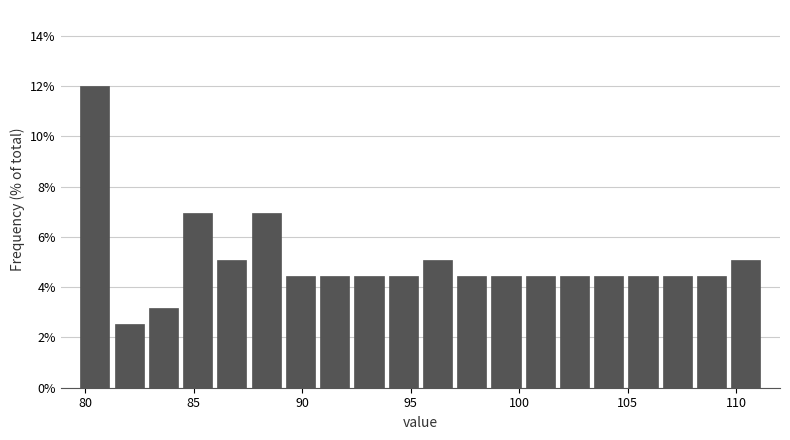

Around what value on the x-axis is the tallest bar? Give the approximate position of its centre, as read against the axis.

80.5